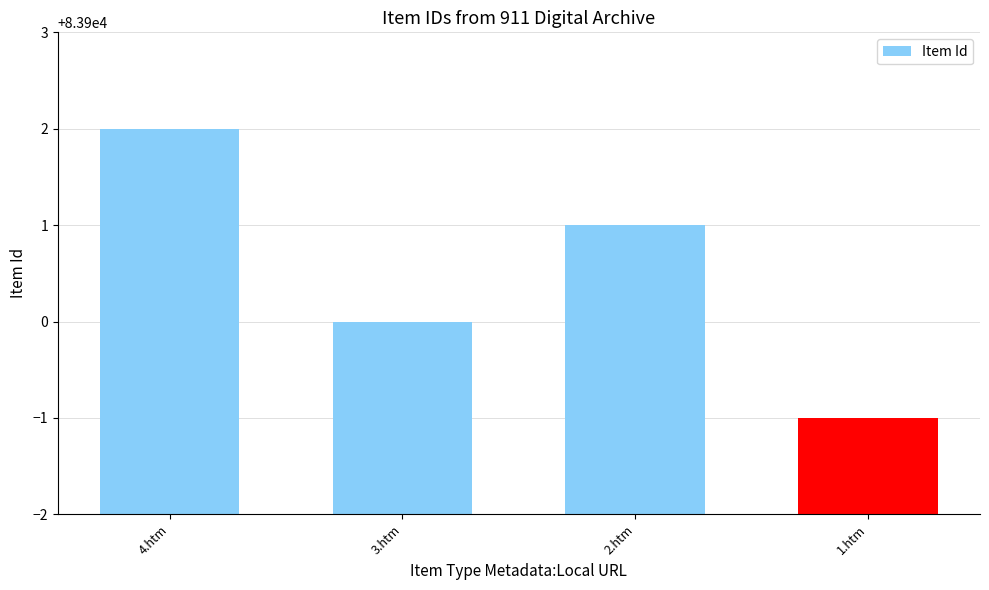

What is the sum of all values?

335602